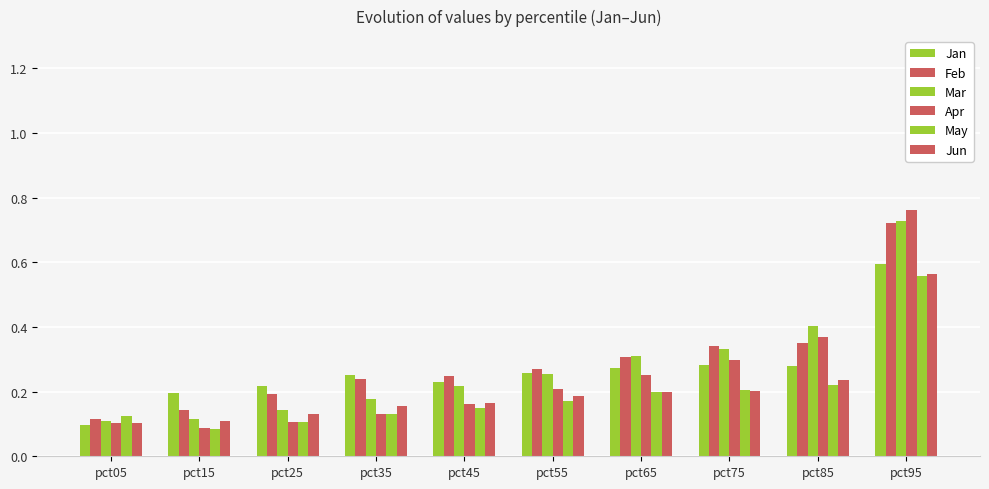

Does the chart contain stacked bars?

No